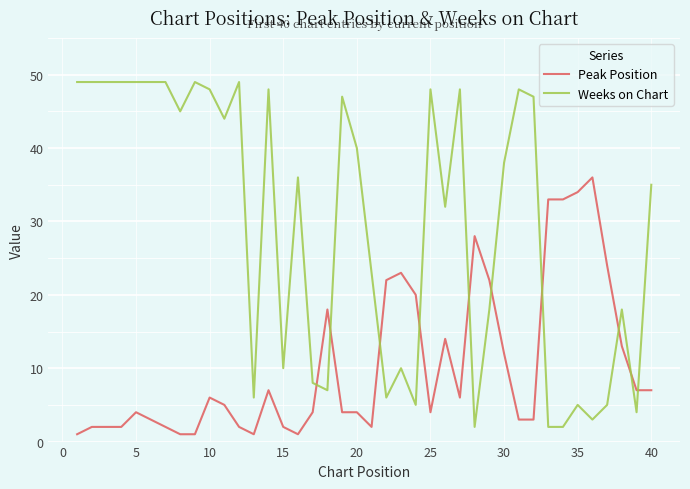

What is the greatest value displayed?

49